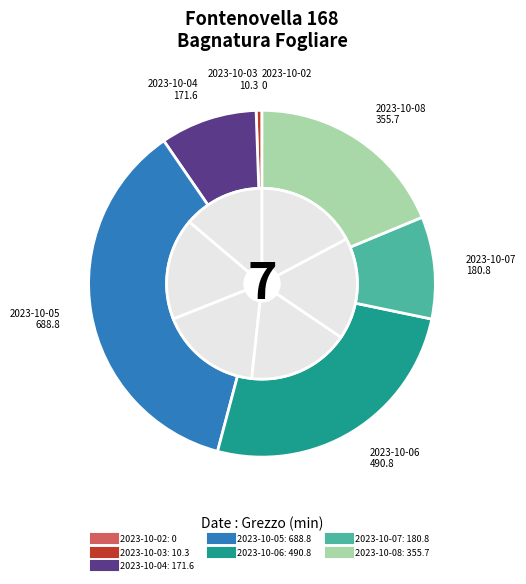

What percentage is the 2023-10-06 slice, to the nearest percent?

26%